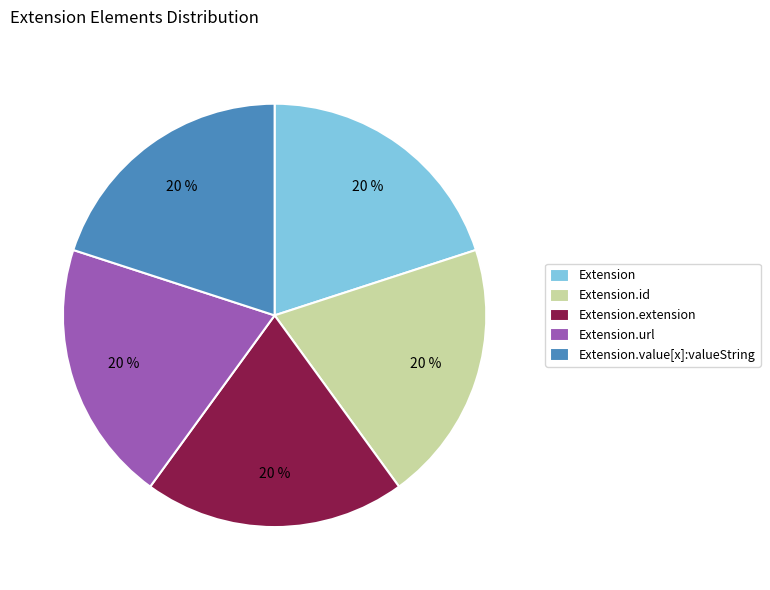

Is there any slice that represents more than half of the pie?

No